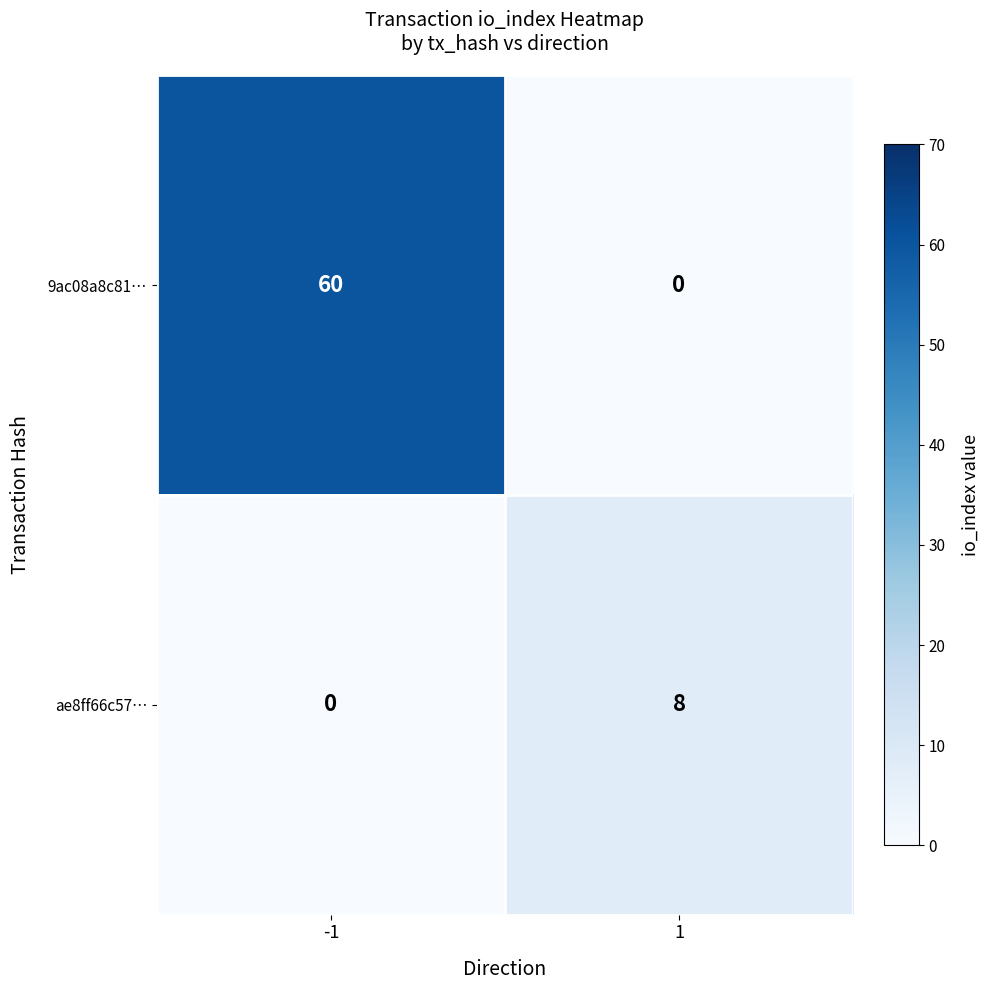

At how many categories does at least one series exceed 19?

1